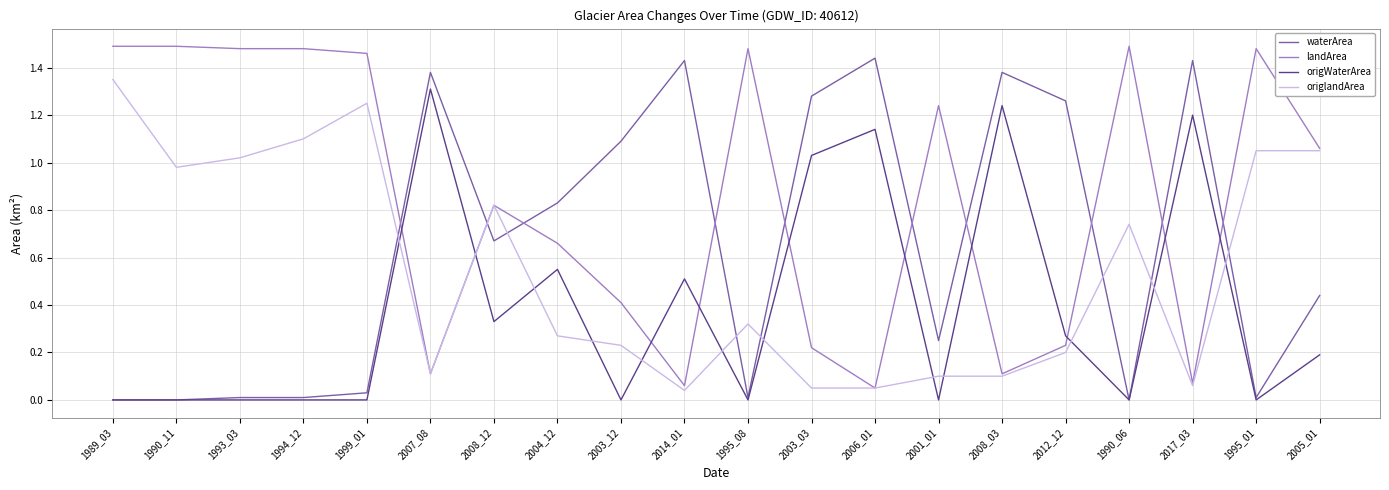

Rank the series by their average value, from highest to lowest.

landArea, waterArea, origlandArea, origWaterArea